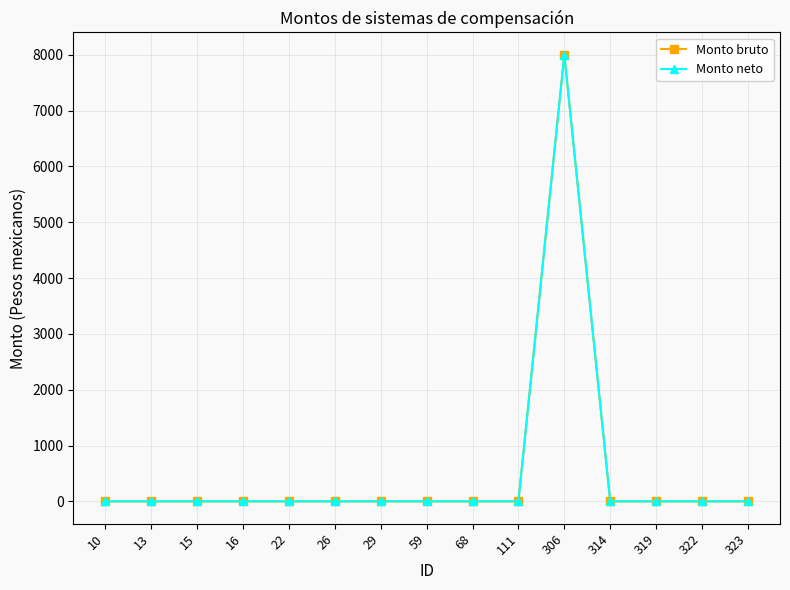

Reading left to right, what are all the values shown in this chart?

Monto bruto: 0	0	0	0	0	0	0	0	0	0	8000	0	0	0	0
Monto neto: 0	0	0	0	0	0	0	0	0	0	8000	0	0	0	0